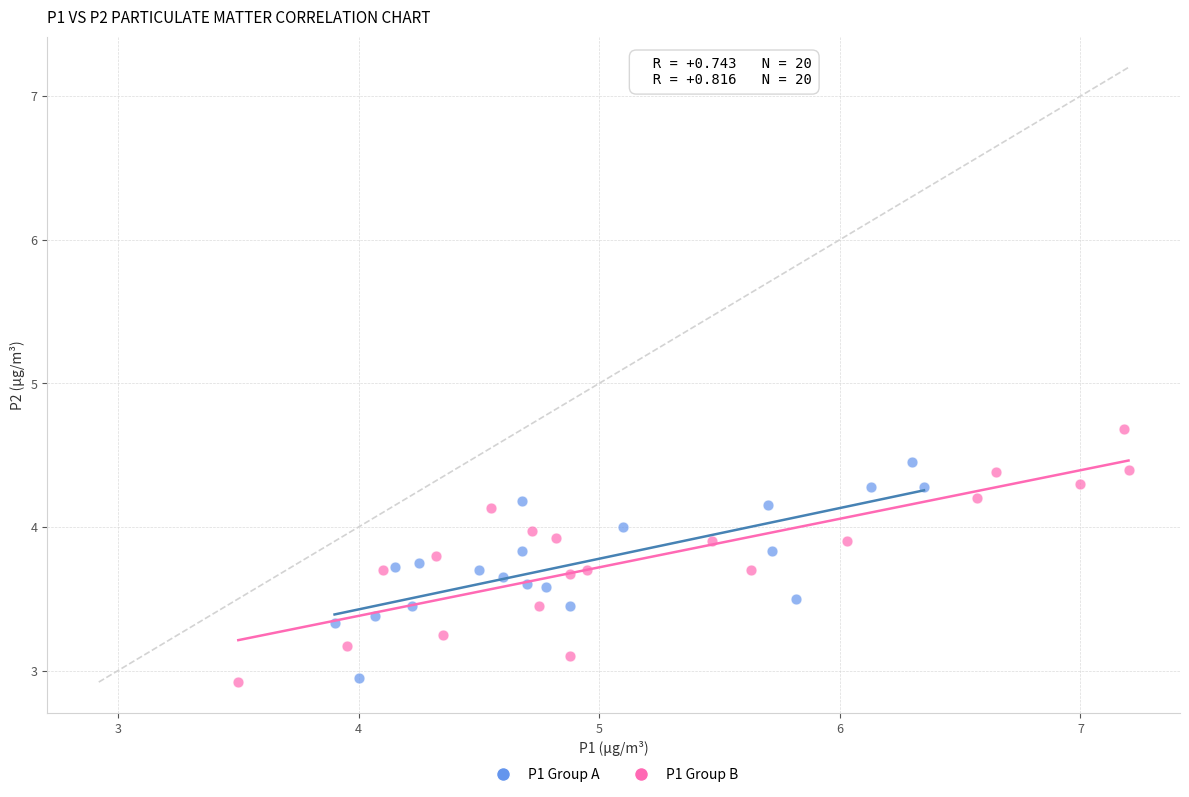

What are all the series names shown in the legend?

P1 Group A, P1 Group B